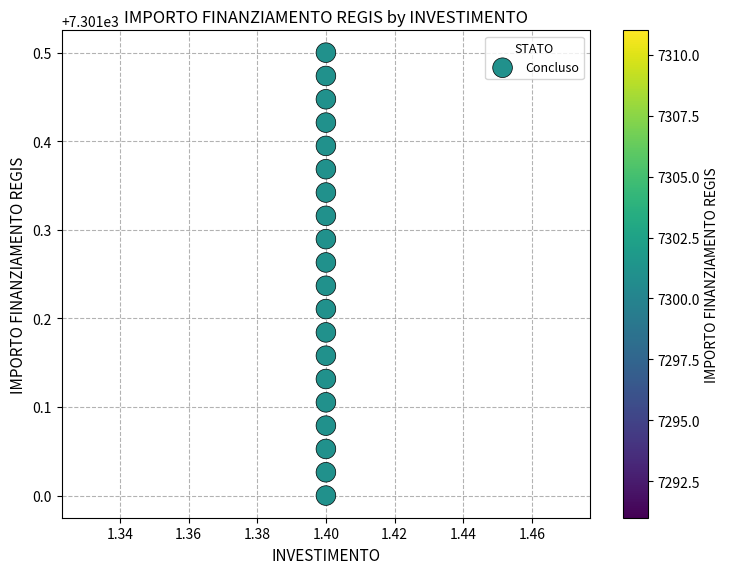

What is the range of Y values (max minus min)?

0.5